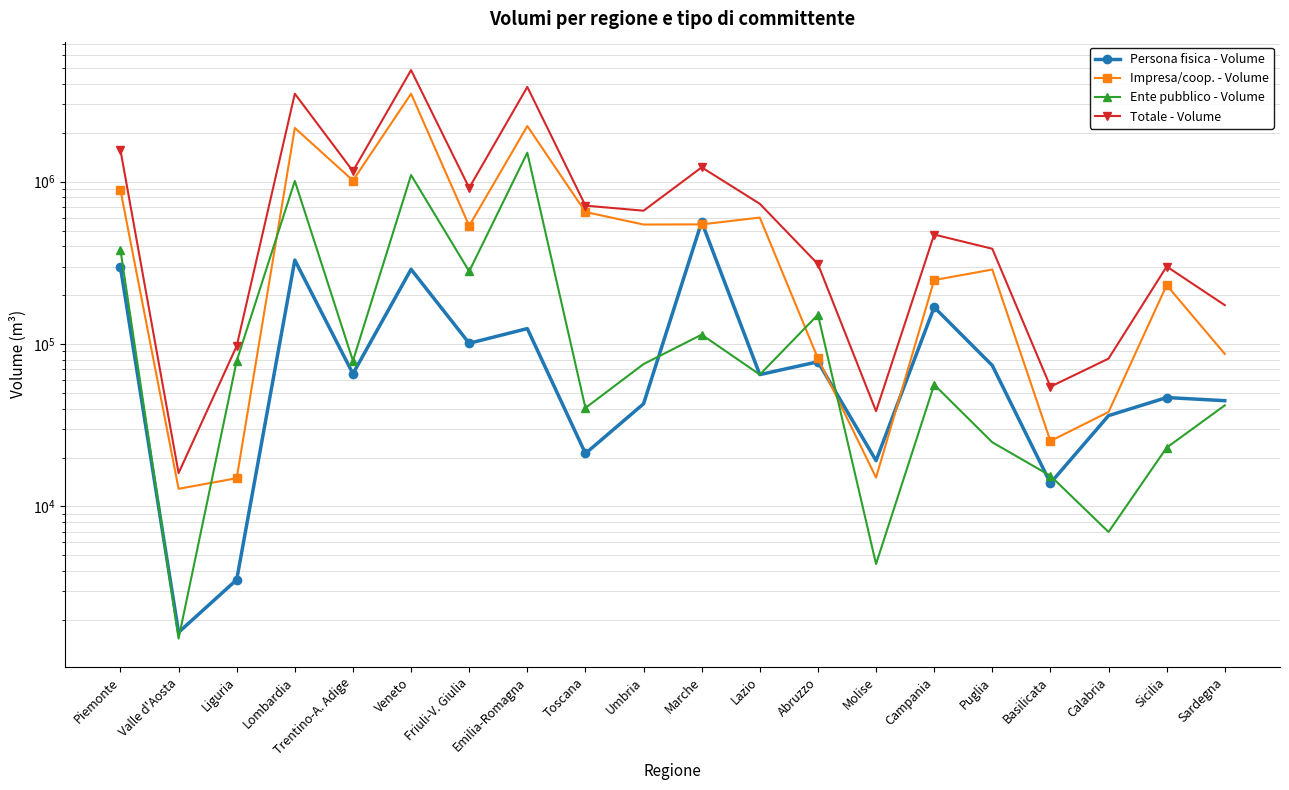

What is the value of the Impresa/coop. - Volume point at the 15th from the left?

247792